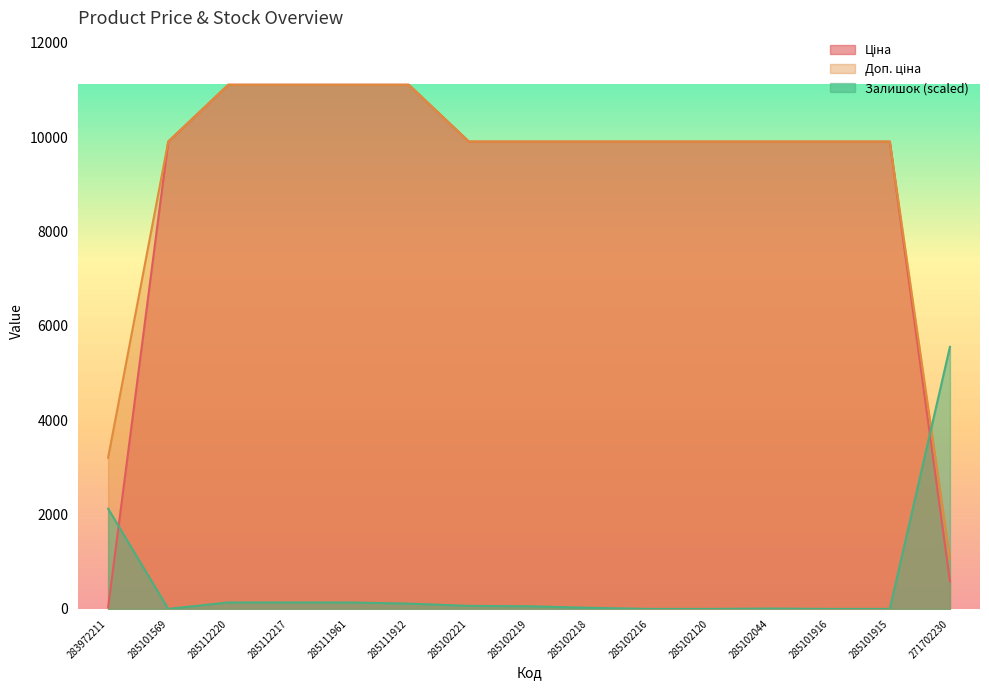

What is the maximum value for Доп. ціна?

11113.6